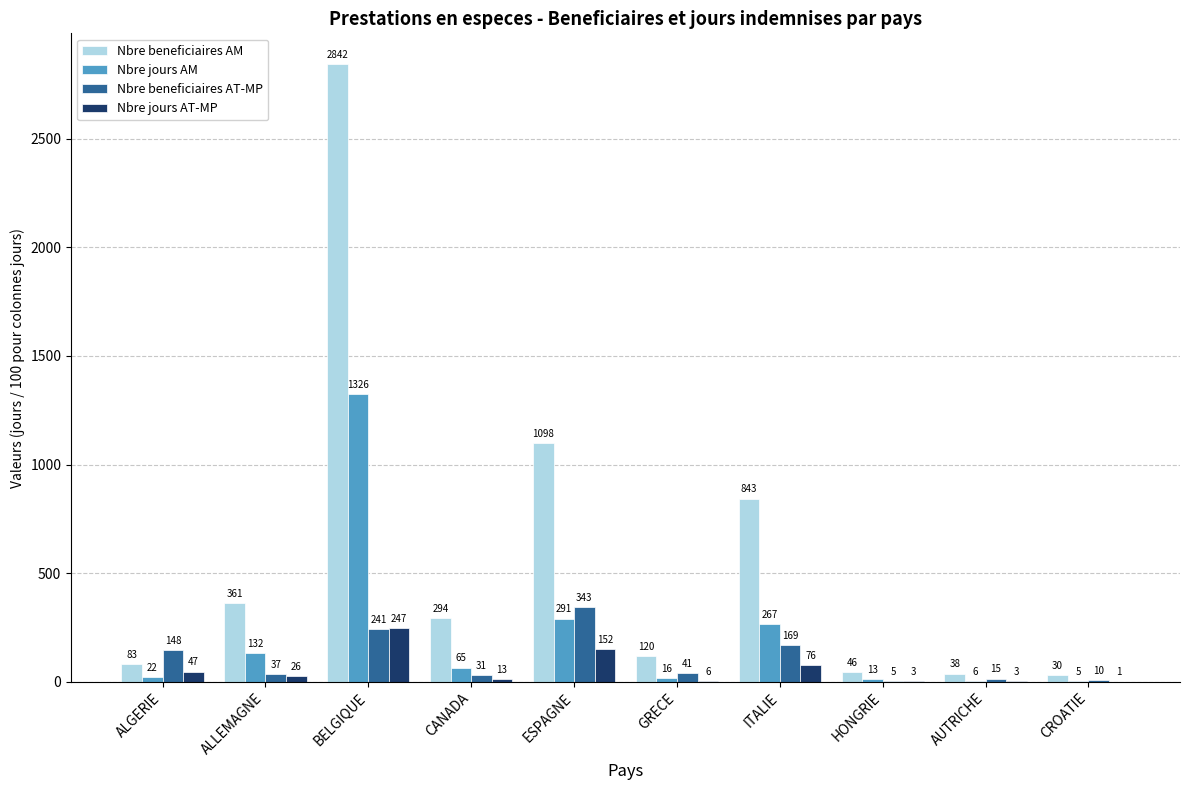

How many categories are shown in the chart?

10